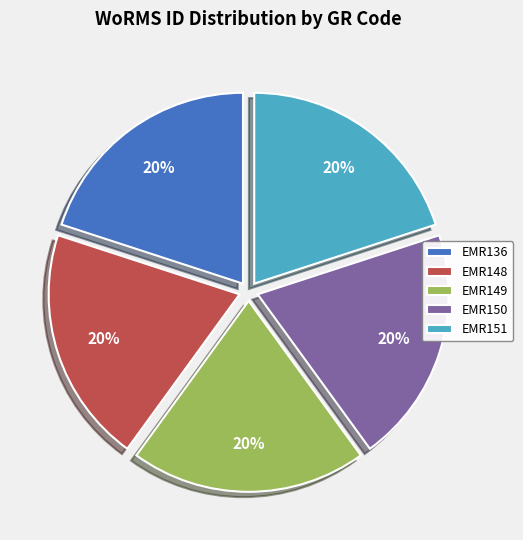

Does EMR151 represent more than half of the total?

No